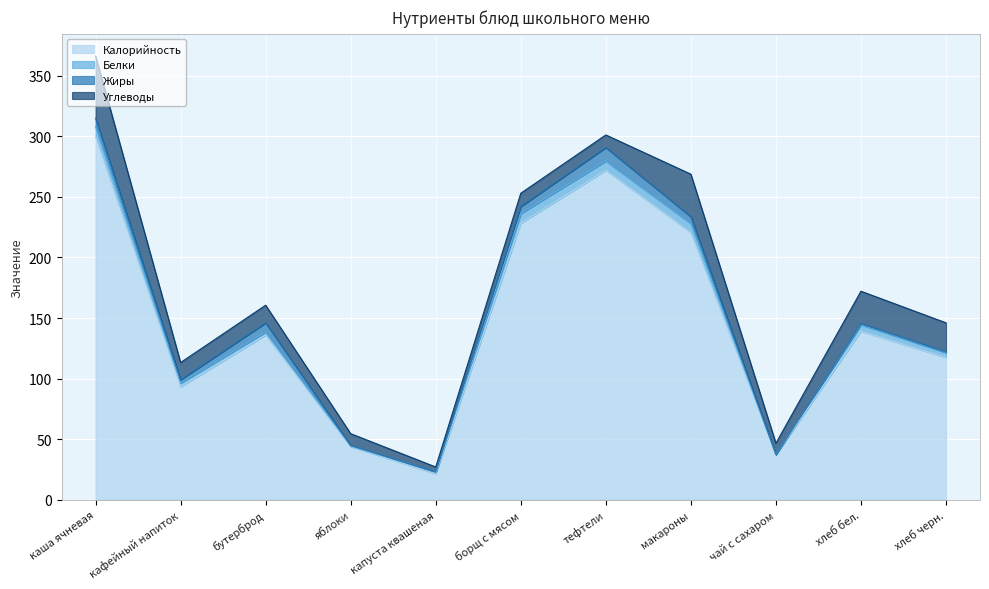

What is the label of the 9th point from the right?

бутерброд